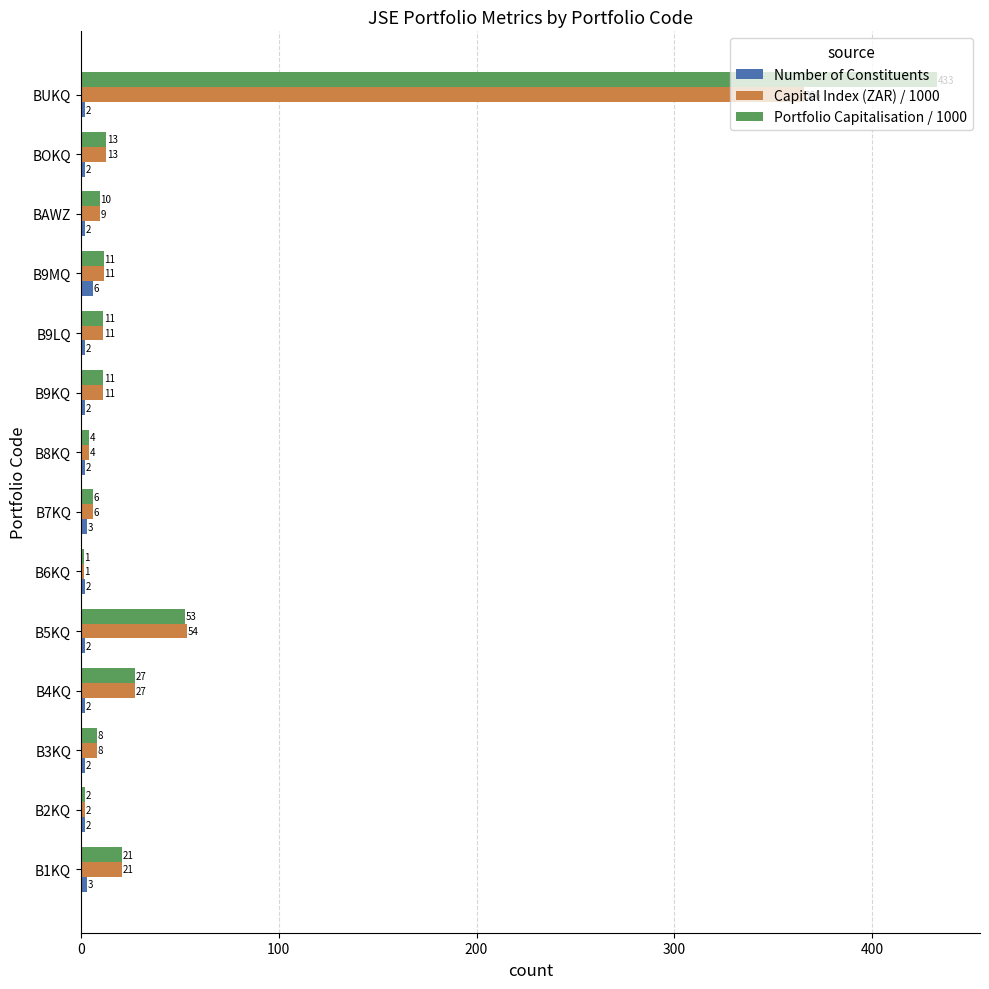

What is the difference between the maximum and minimum values in the Capital Index (ZAR) / 1000 series?

364.1